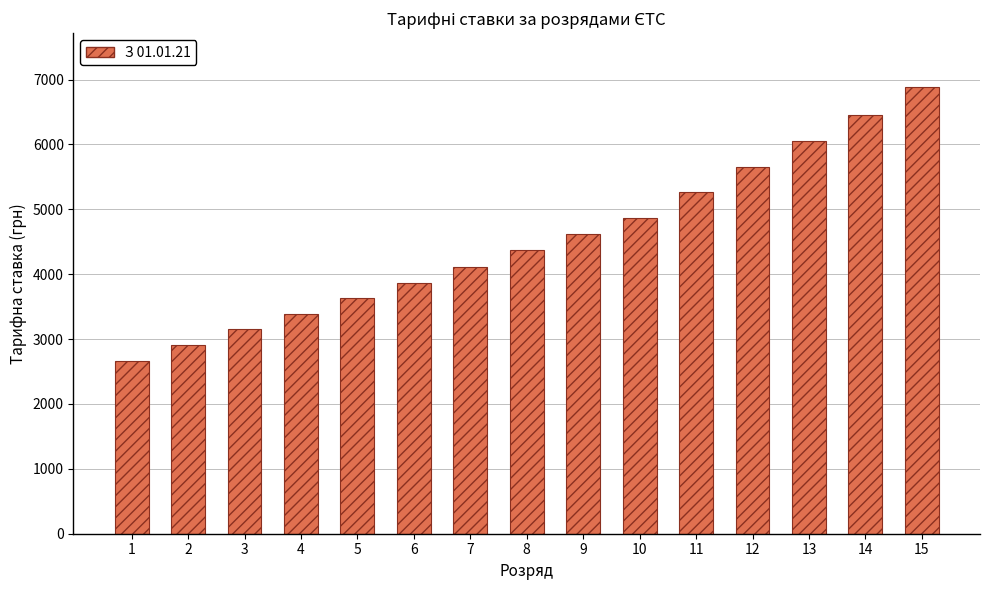

What is the ratio of the value at 14 to the value at 12?

1.1